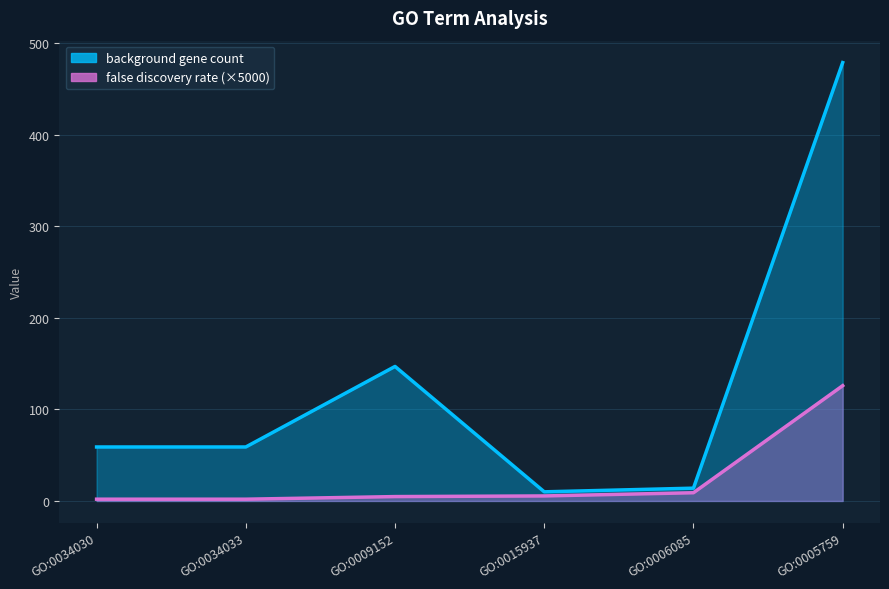

How many values in the background gene count series exceed 59?

2